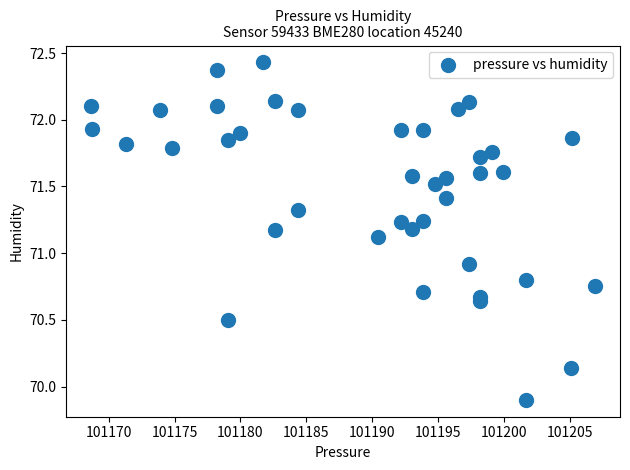

What Y value in the scatter plot is closest to 71?

70.9